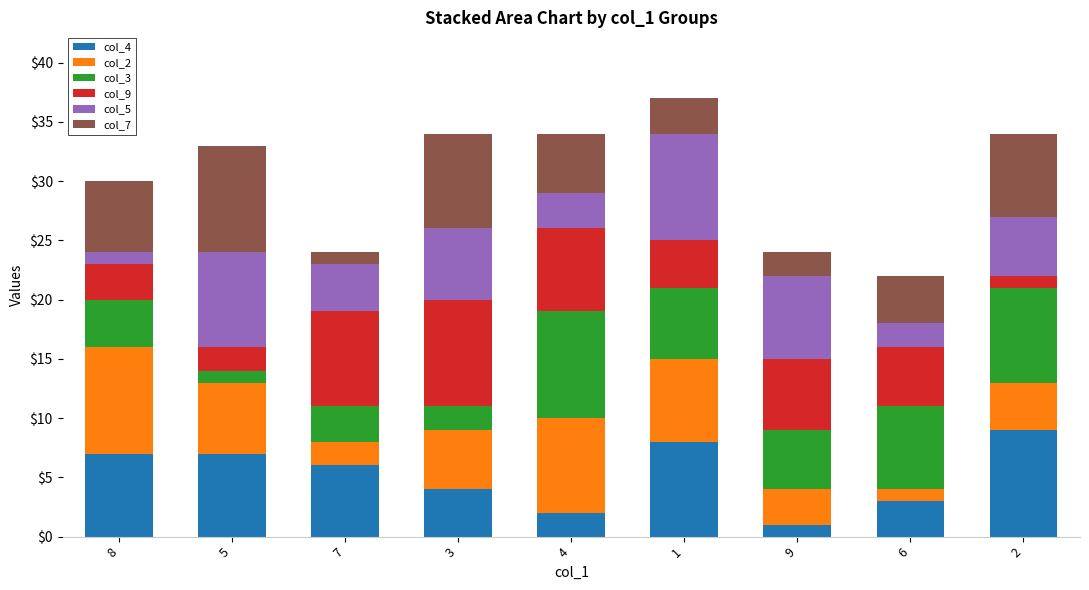

True or false: col_4 has a value of 7 at 8.

True